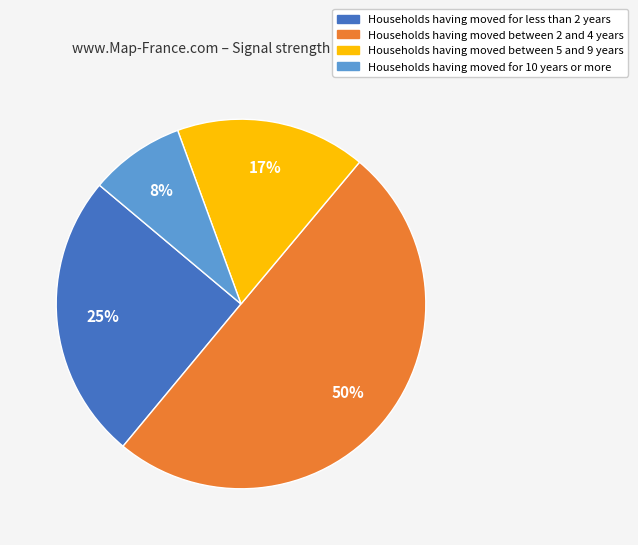

To the nearest percent, what is the difference between the largest and smallest slice percentages?

42%